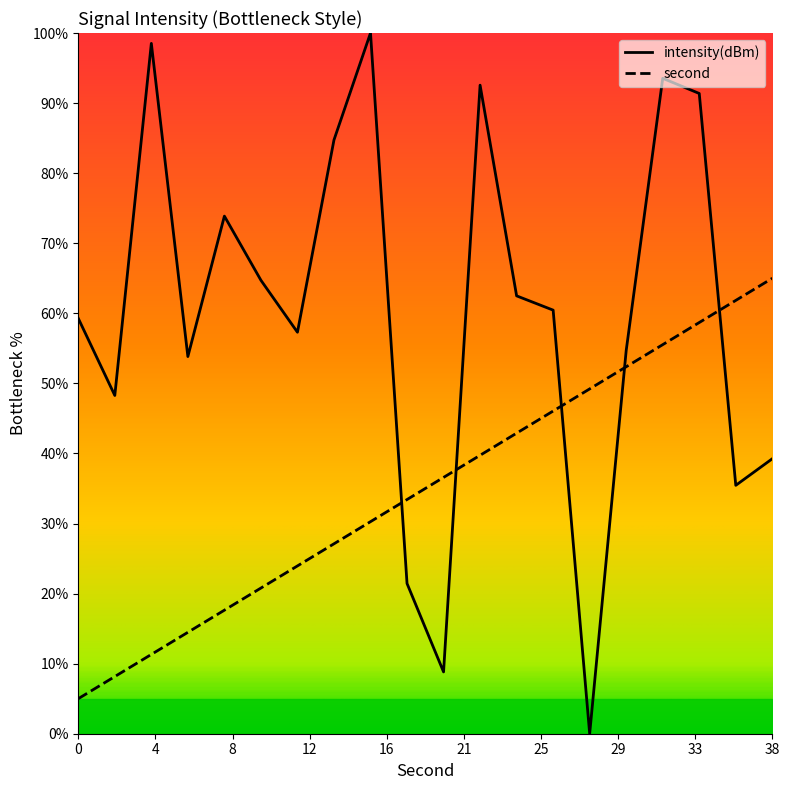

True or false: intensity(dBm) and second intersect in this chart.

True